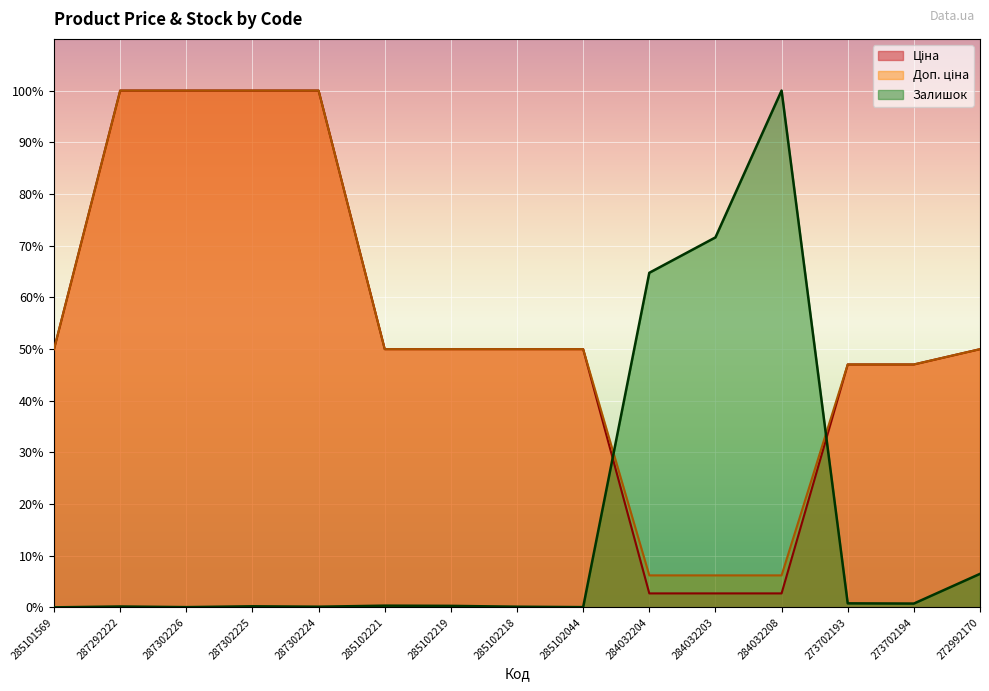

What is the value of the Доп. ціна point at the 3rd from the left?

100.0